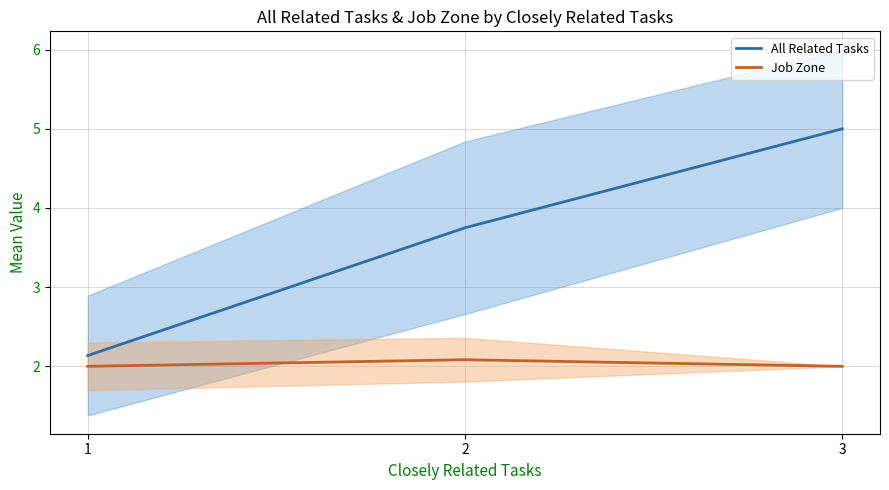

The value of All Related Tasks at 1 is 2.1. True or false?

True